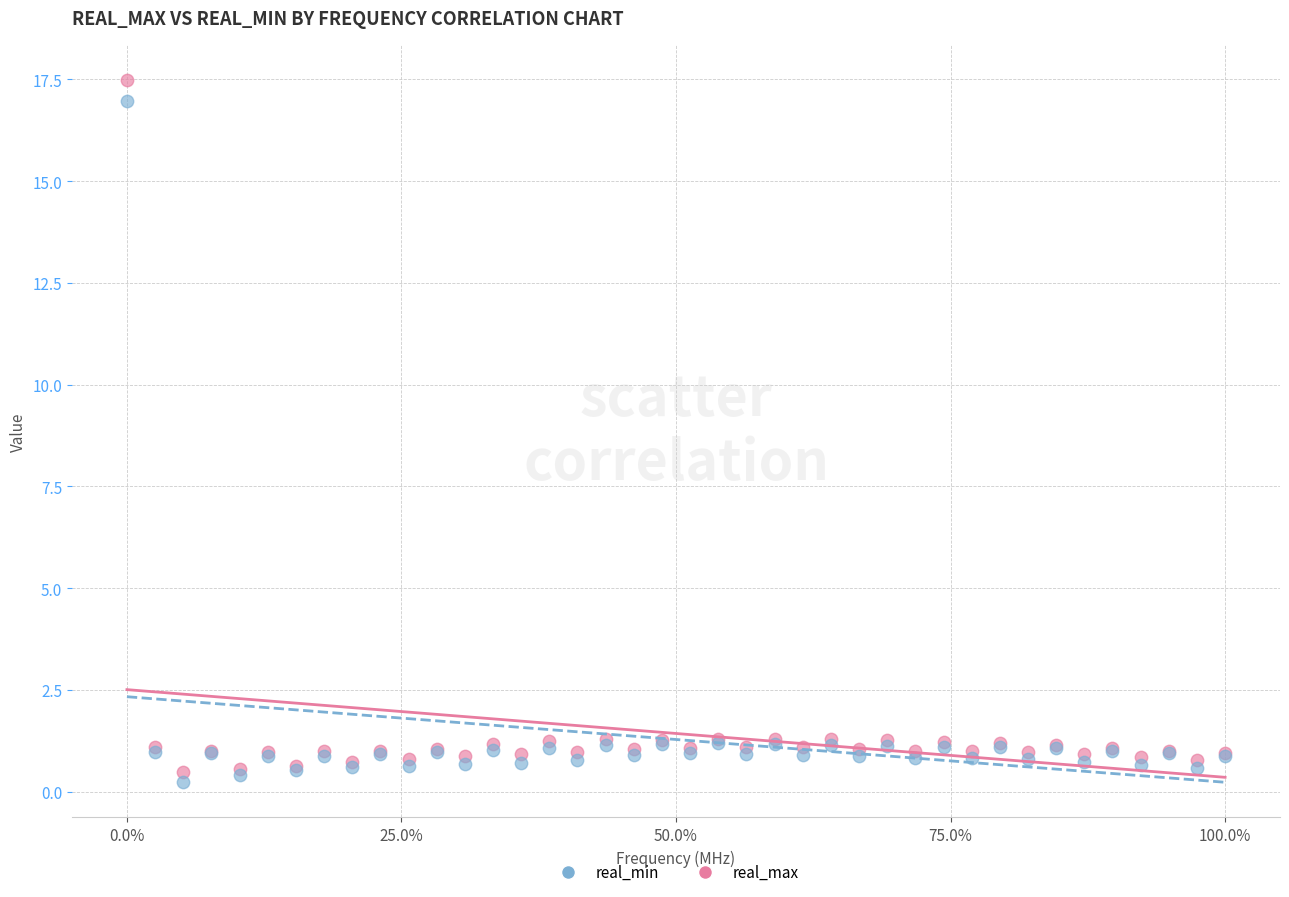

What is the X range (max minus min) for the scatter plot?

100.0